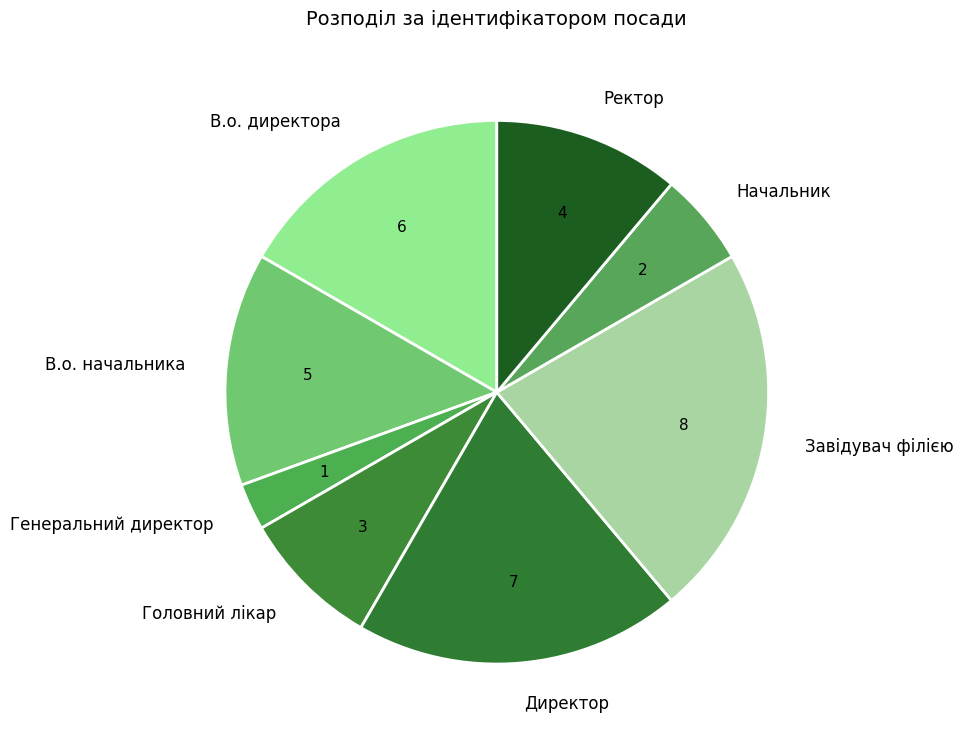

Does В.о. начальника represent more than half of the total?

No